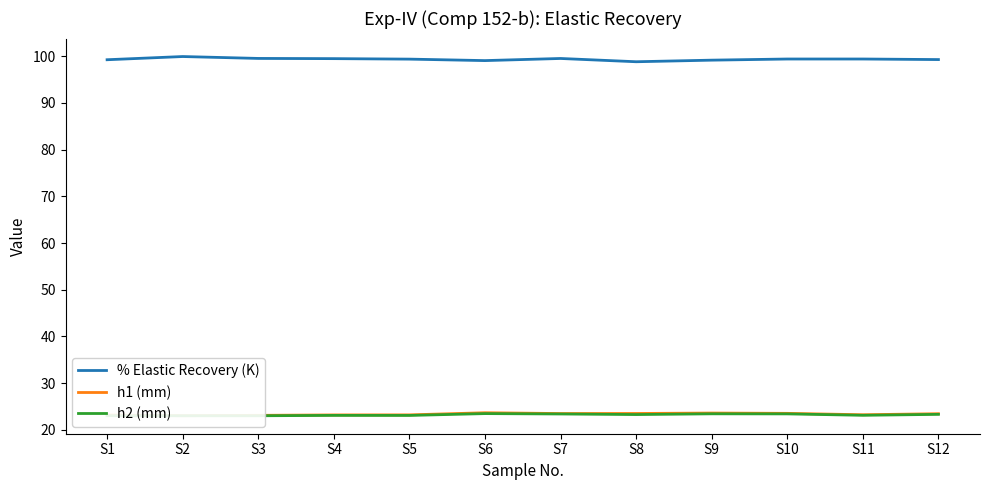

True or false: h1 (mm) and h2 (mm) cross at least once.

False